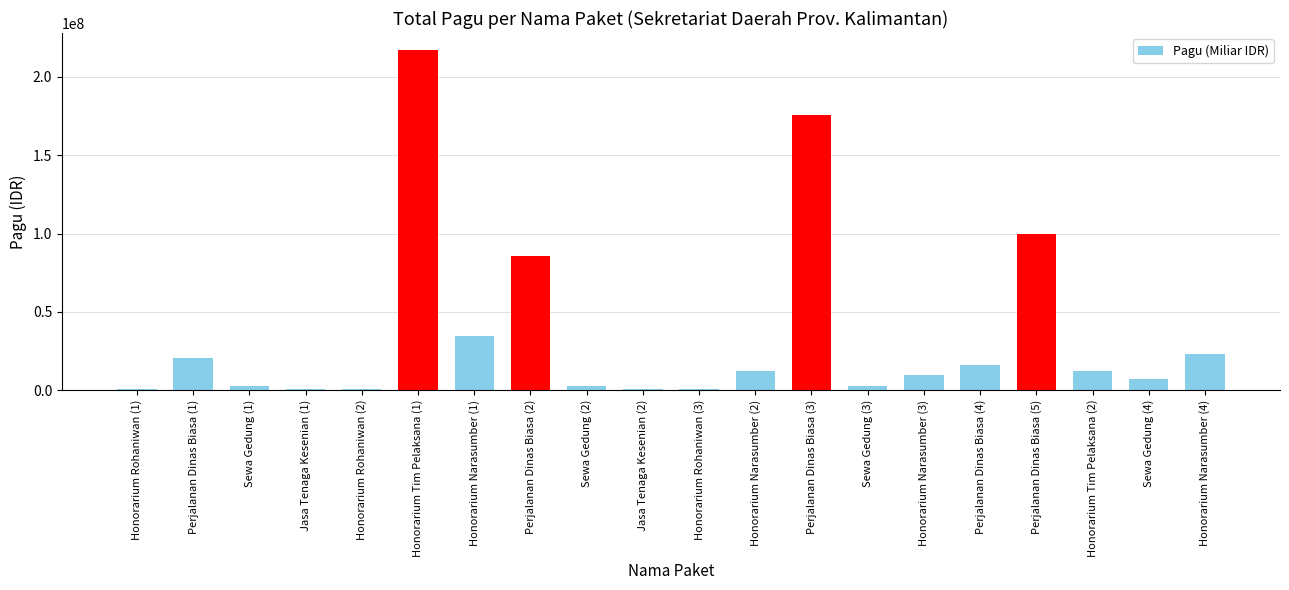

The value at Honorarium Narasumber (4) is 38966693. True or false?

False